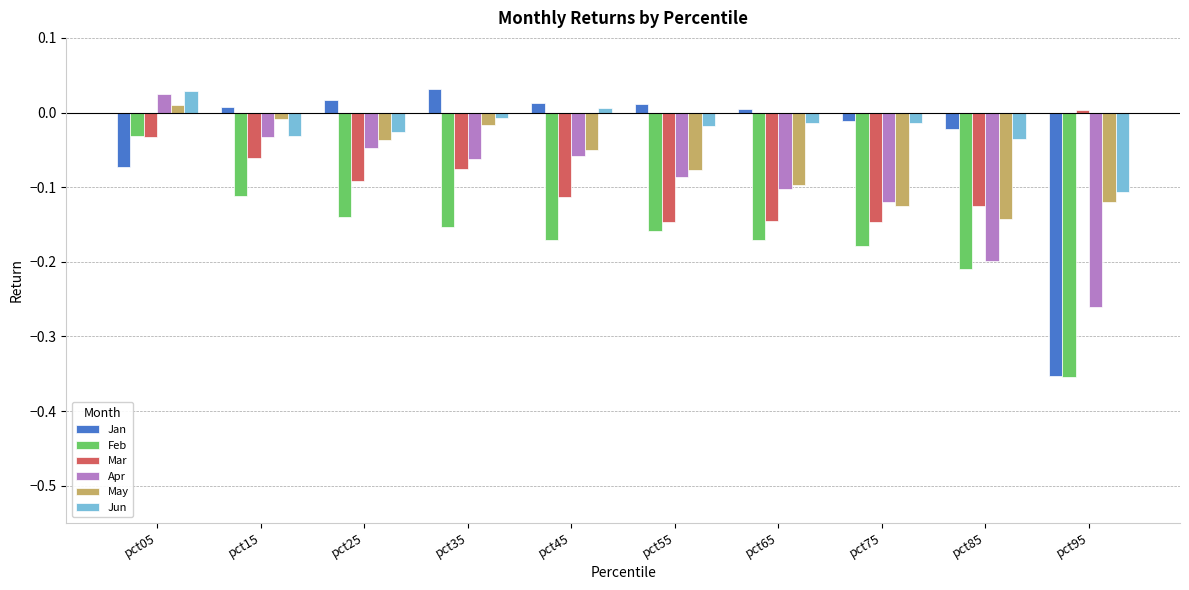

The Mar series shows 0.0 at pct95. True or false?

True